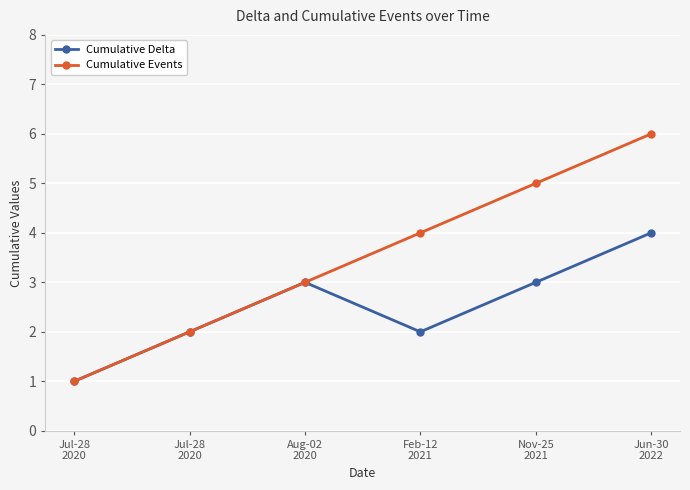

Does the chart have visible grid lines?

Yes